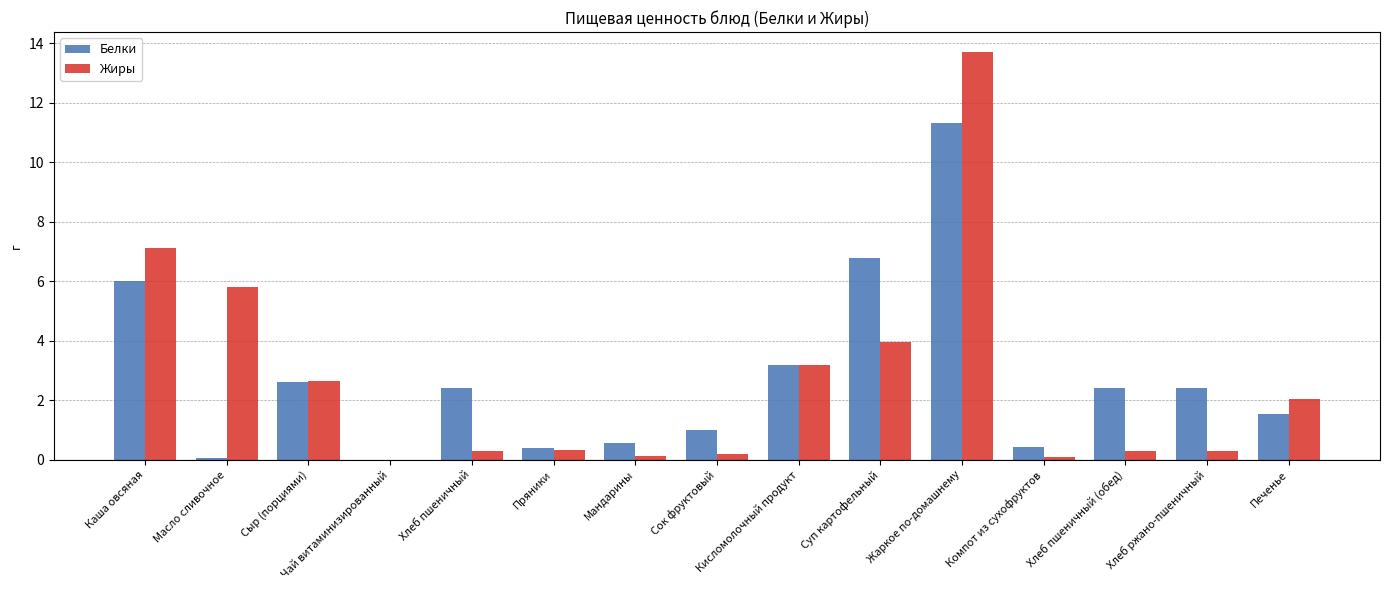

Reading left to right, list all the values displayed in this chart.

Белки: Каша овсяная=6.0	Масло сливочное=0.1	Сыр (порциями)=2.6	Чай витаминизированный=0.0	Хлеб пшеничный=2.4	Пряники=0.4	Мандарины=0.6	Сок фруктовый=1.0	Кисломолочный продукт=3.2	Суп картофельный=6.8	Жаркое по-домашнему=11.3	Компот из сухофруктов=0.4	Хлеб пшеничный (обед)=2.4	Хлеб ржано-пшеничный=2.4	Печенье=1.5
Жиры: Каша овсяная=7.1	Масло сливочное=5.8	Сыр (порциями)=2.7	Чай витаминизированный=0.0	Хлеб пшеничный=0.3	Пряники=0.3	Мандарины=0.1	Сок фруктовый=0.2	Кисломолочный продукт=3.2	Суп картофельный=4.0	Жаркое по-домашнему=13.7	Компот из сухофруктов=0.1	Хлеб пшеничный (обед)=0.3	Хлеб ржано-пшеничный=0.3	Печенье=2.0